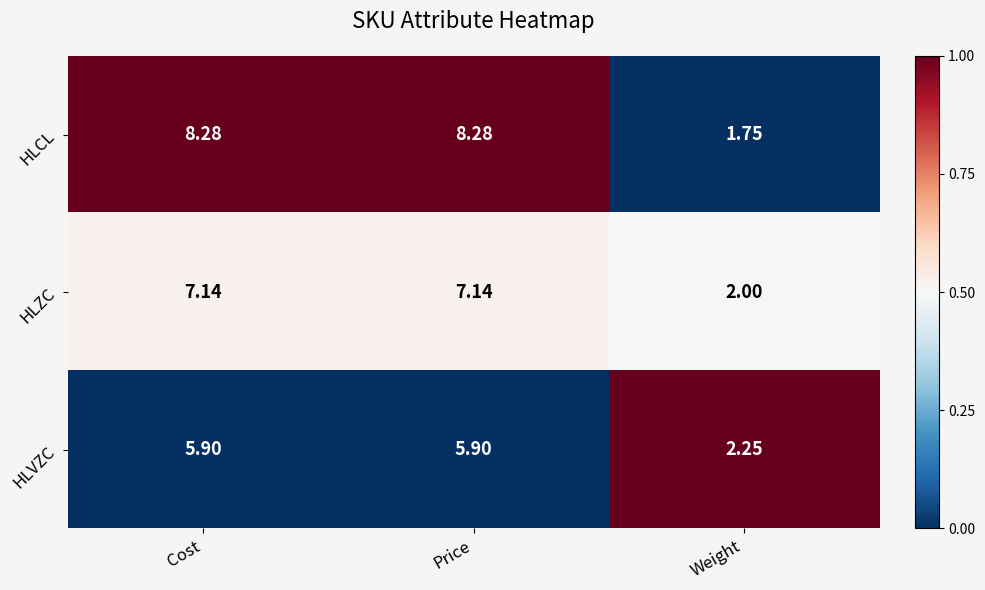

Is the value of HLVZC at Cost greater than the value of HLCL at Price?

No